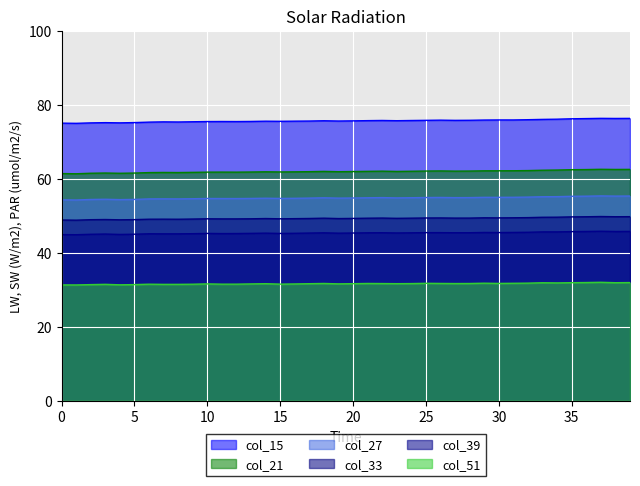

What is the label of the 17th point from the left?

16